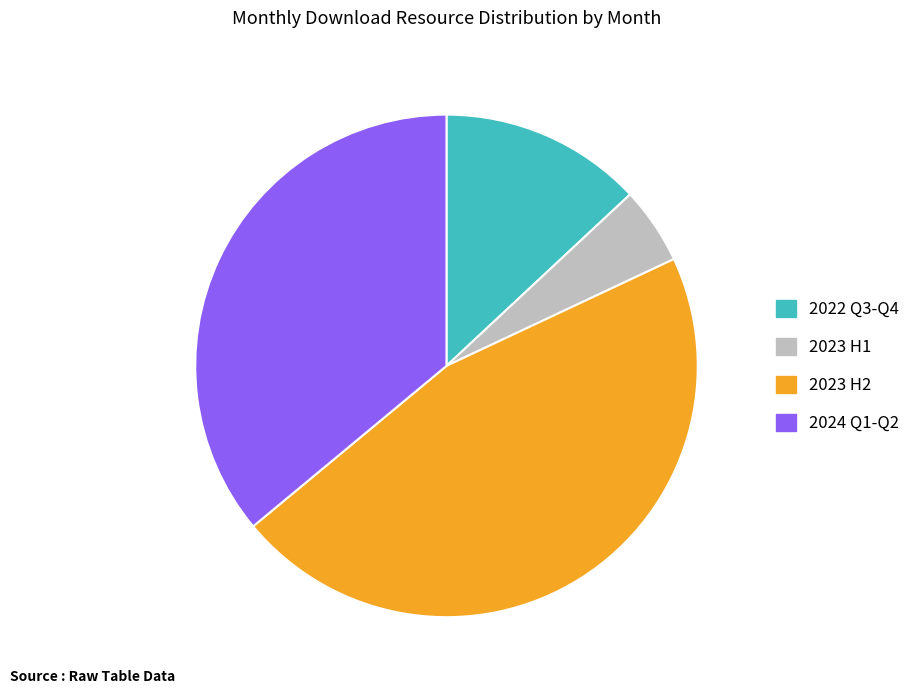

Does 2024 Q1-Q2 represent more than half of the total?

No